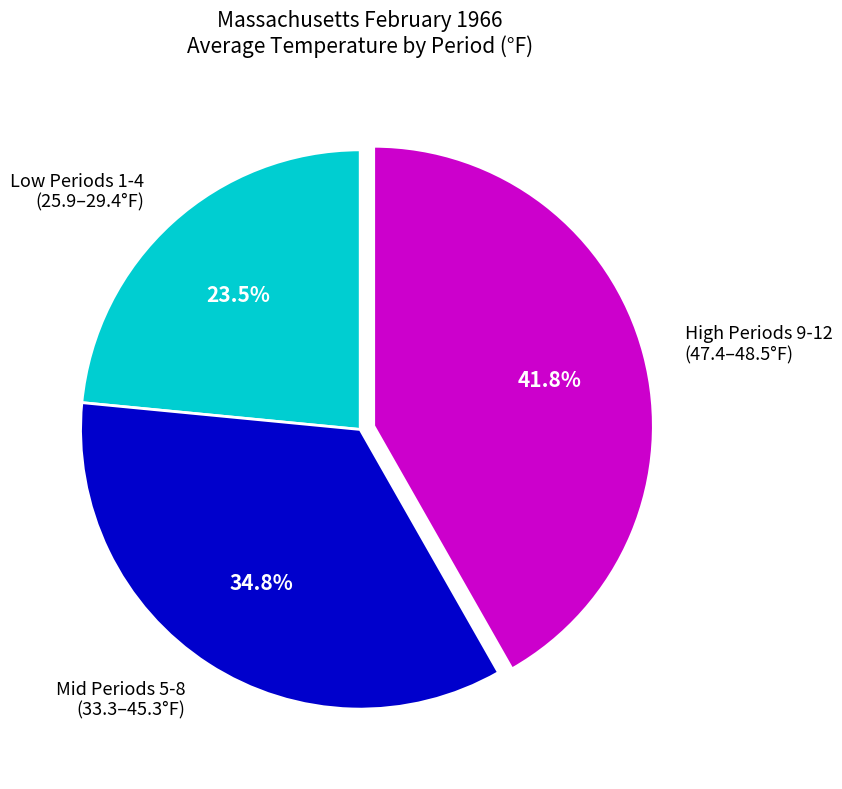

How many segments does this pie chart have?

3